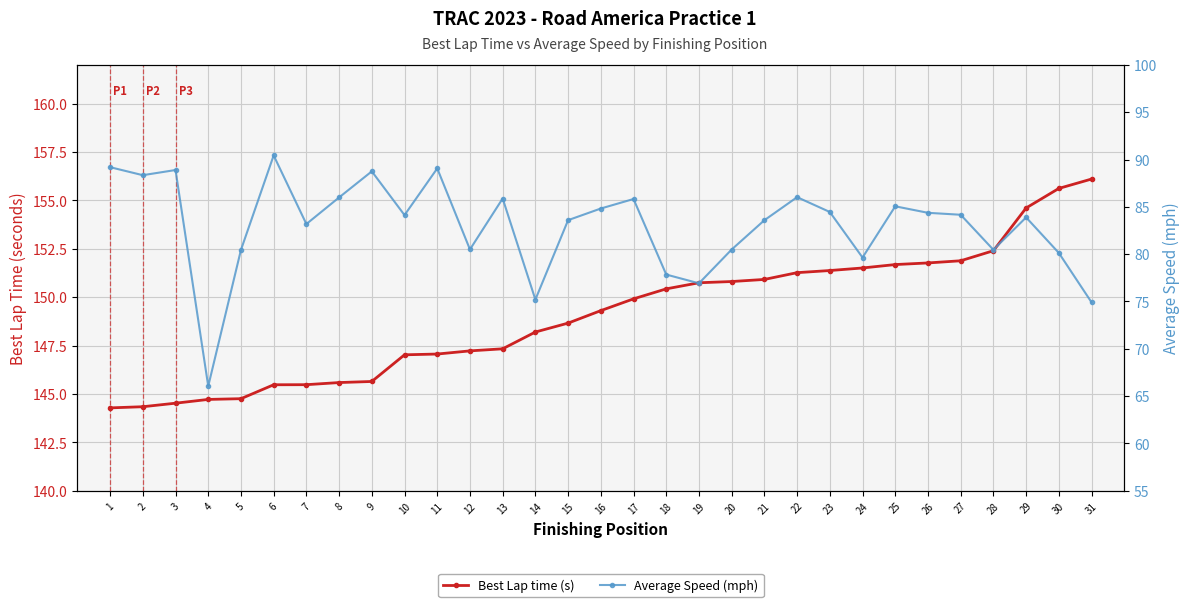

What is the difference between the Best Lap time (s) values at 30 and 1?

11.3